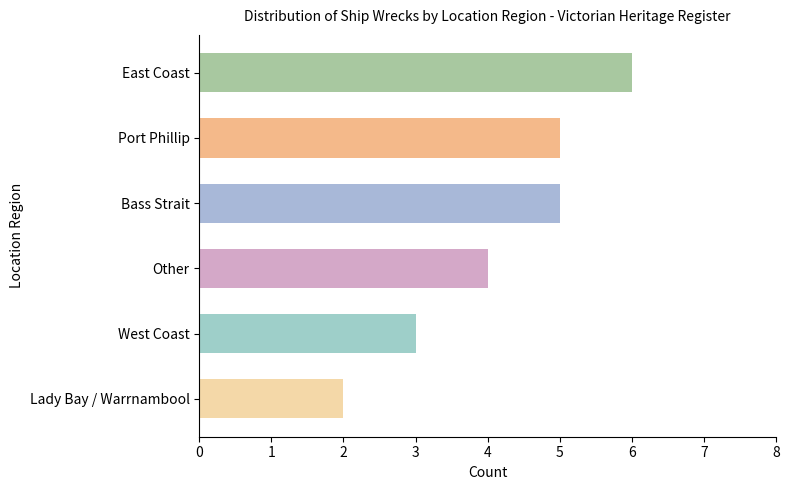

Reading top to bottom, transcribe all the data shown in this chart.

6	5	5	4	3	2